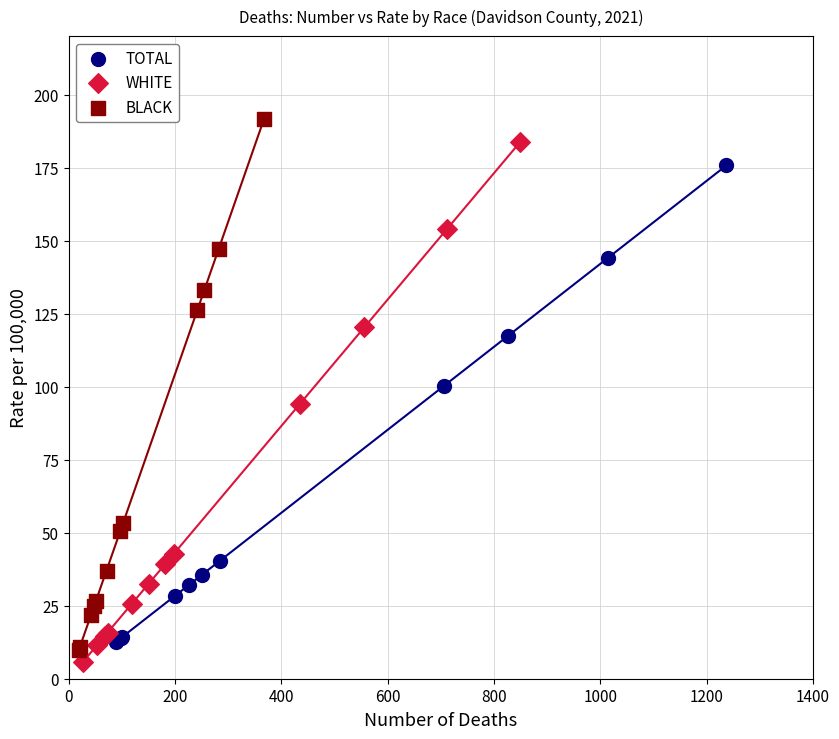

Which series has the largest Y range (max minus min)?

BLACK